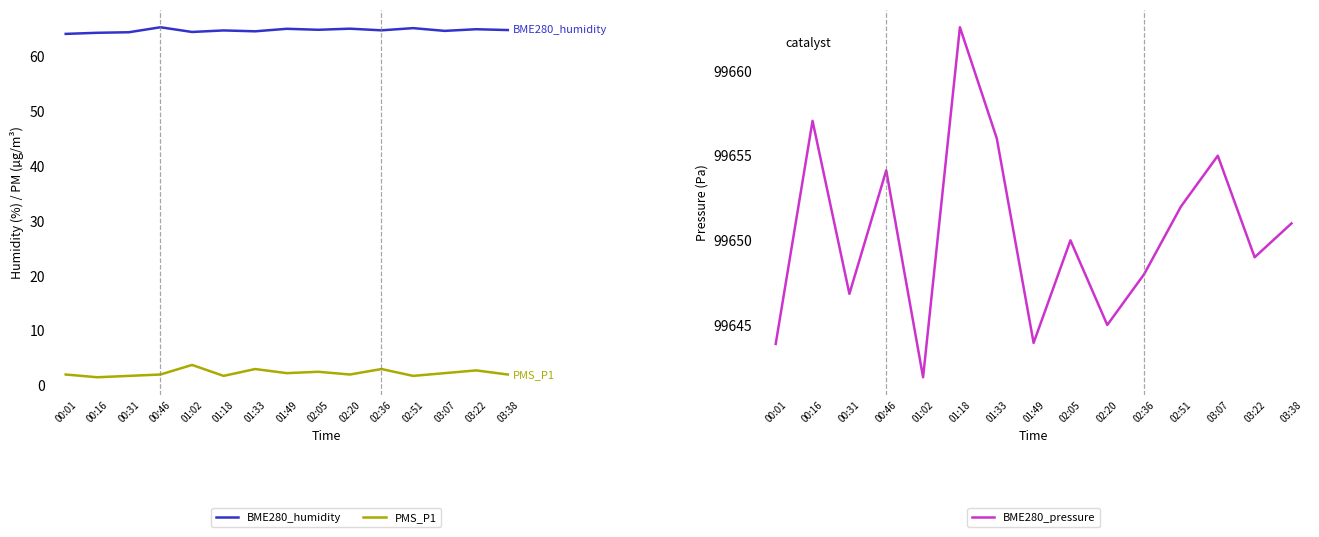

At which label is BME280_pressure closest to 99652?

02:51